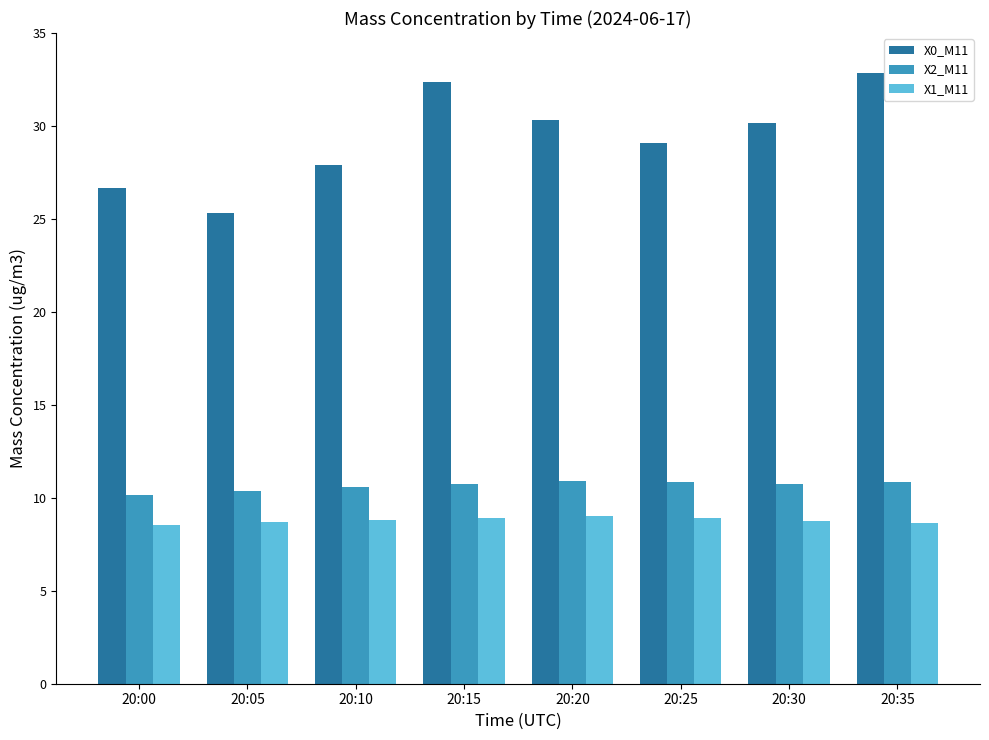

What is the sum of all X2_M11 values?

85.2